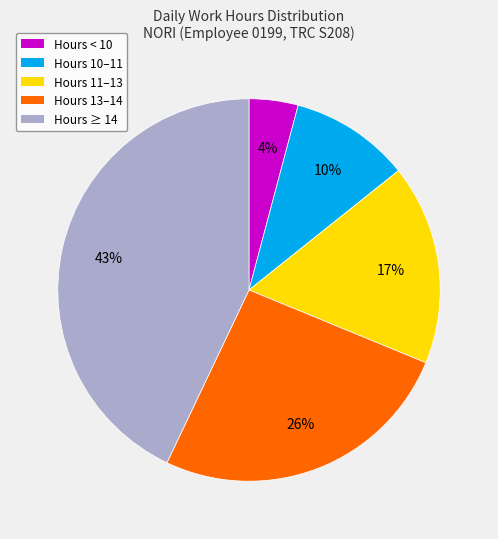

To the nearest percent, what is the average slice percentage?

20%